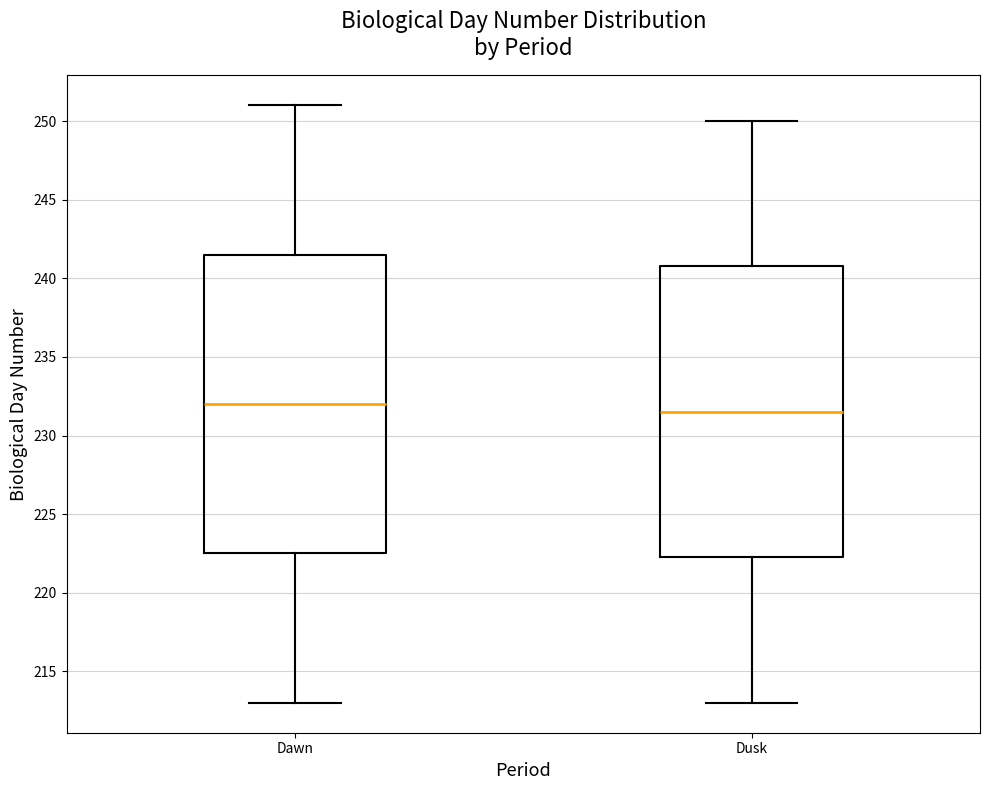

Which box's median line is the lowest?

Dusk